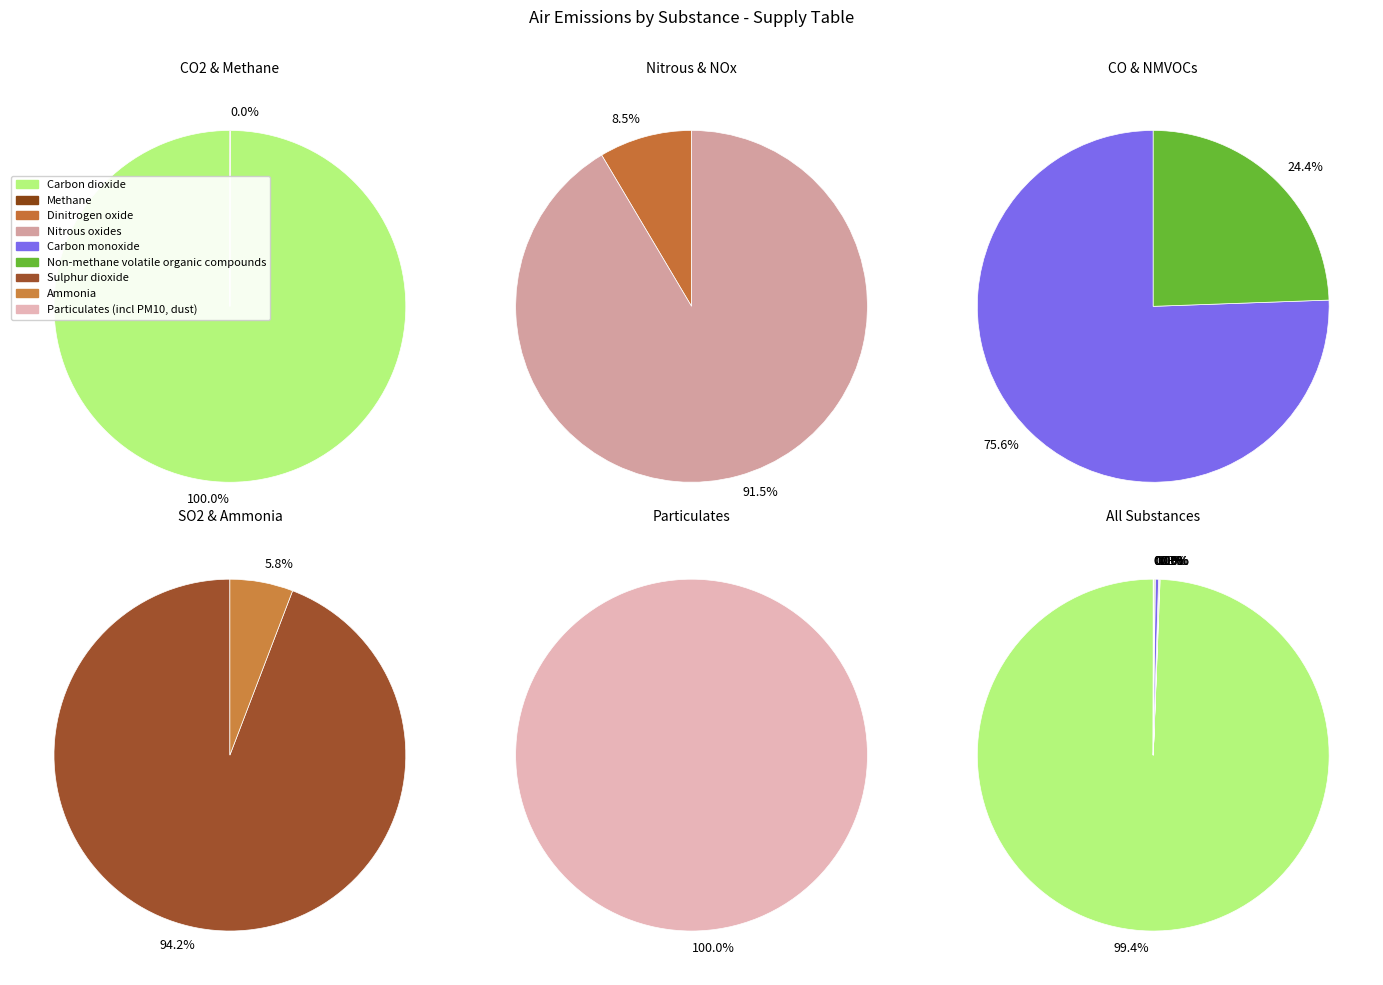

What is the largest slice in the pie chart?

Carbon dioxide